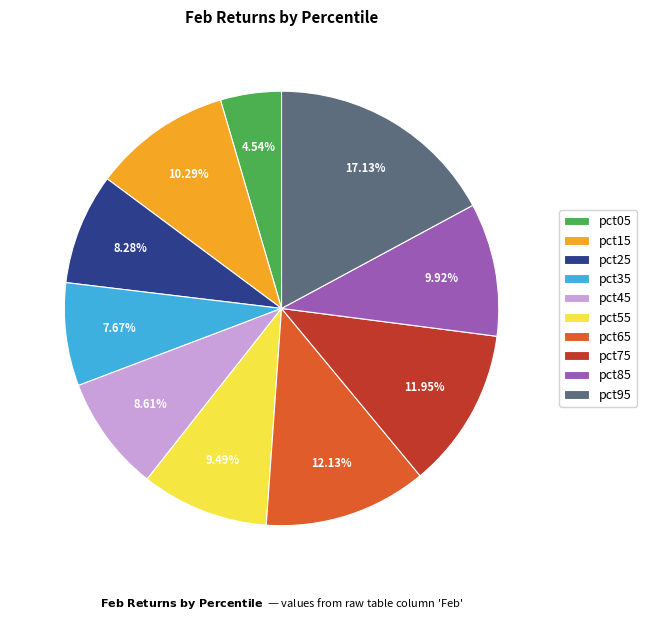

To the nearest percent, what percentage of the pie is pct95?

17%